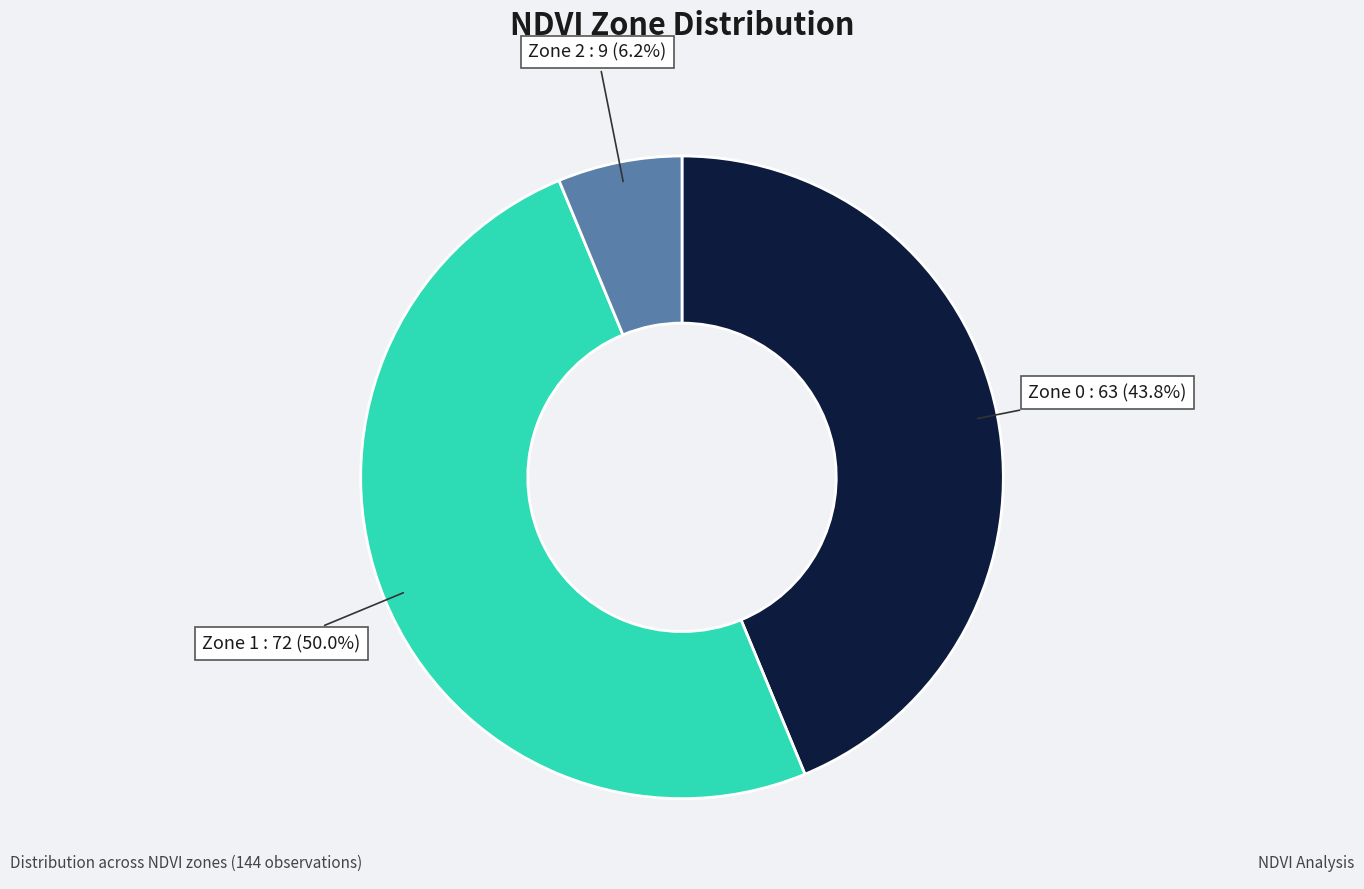

Does Zone 0 account for over 50% of the chart?

No